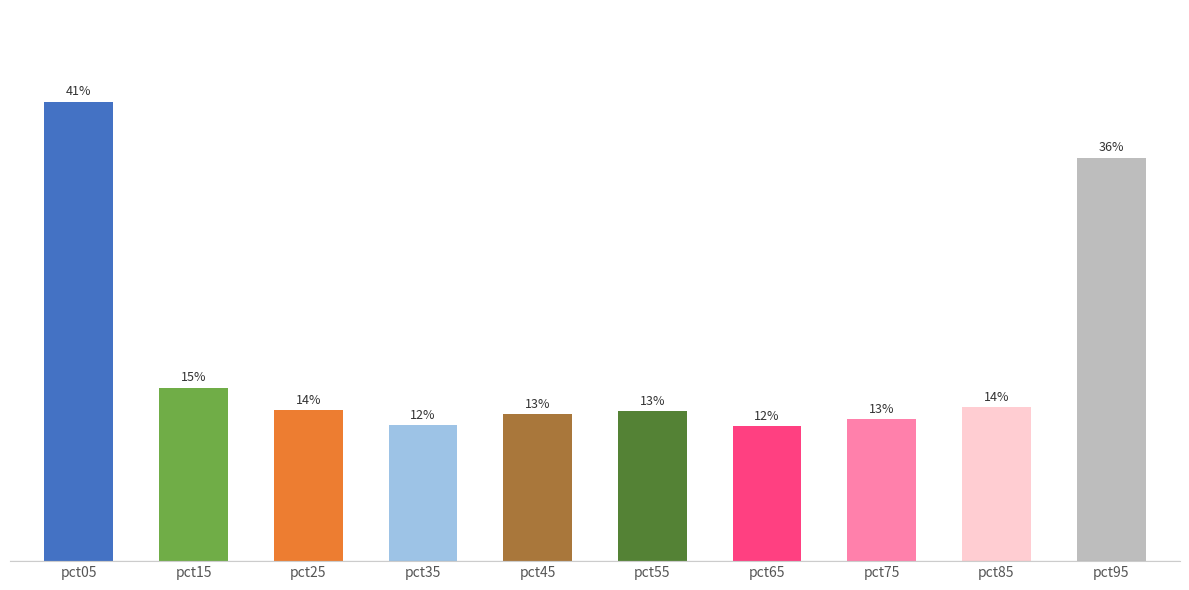

What is the change in value from pct55 to pct95?

+22.6